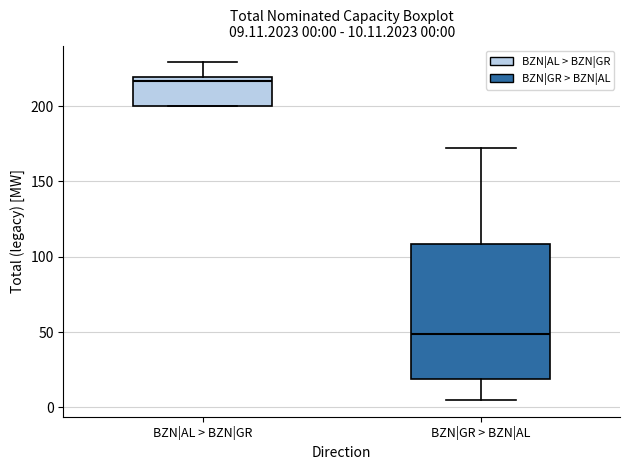

Which box is the tallest, from its lower edge to its upper edge?

BZN|GR > BZN|AL